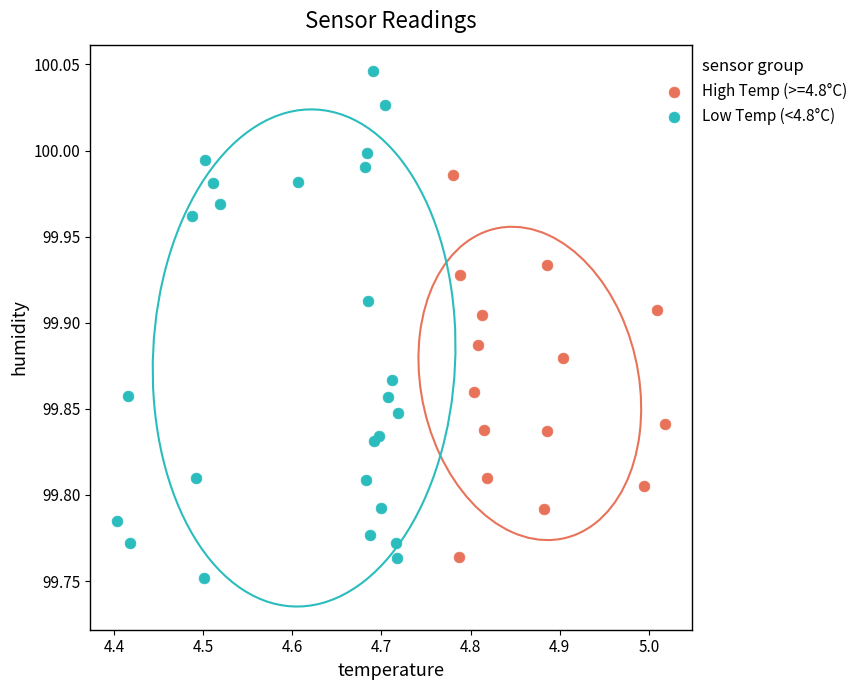

Which series contains the highest Y value?

Low Temp (<4.8°C)